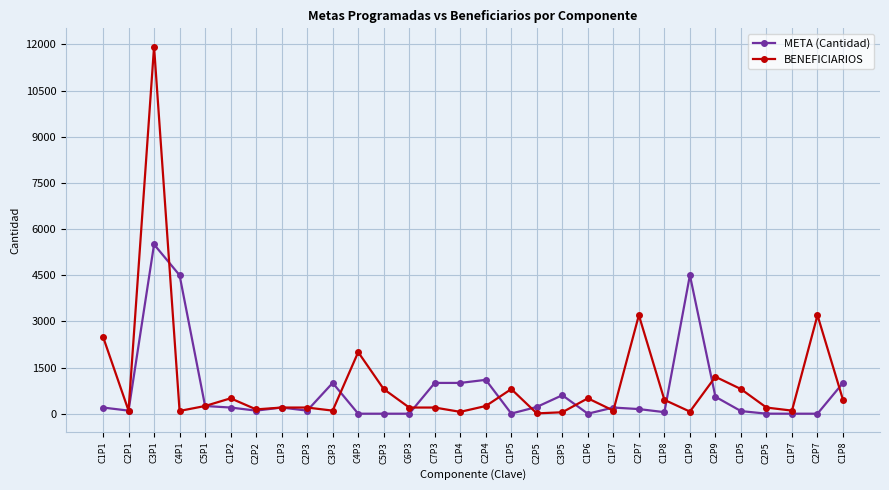

What is the spread (max minus min) of values at C1P7?

100